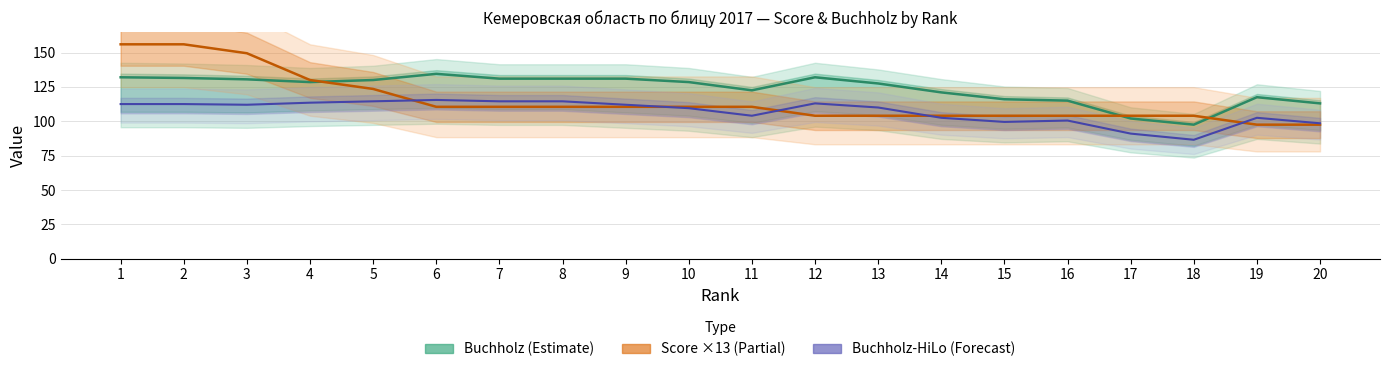

What is the difference between the maximum and minimum values in the Buchholz series?

37.0